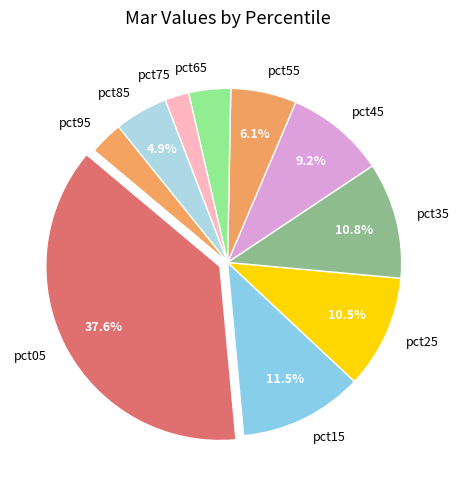

Count the number of slices in the pie.

10